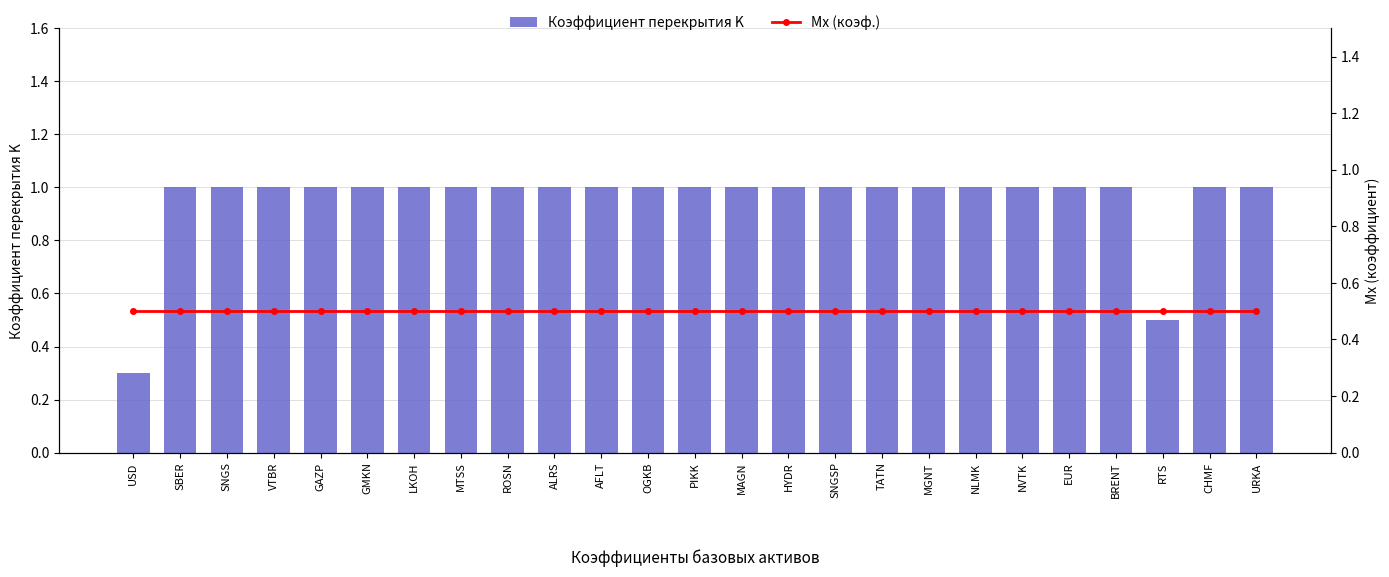

What is the spread (max minus min) of values at VTBR?

0.5